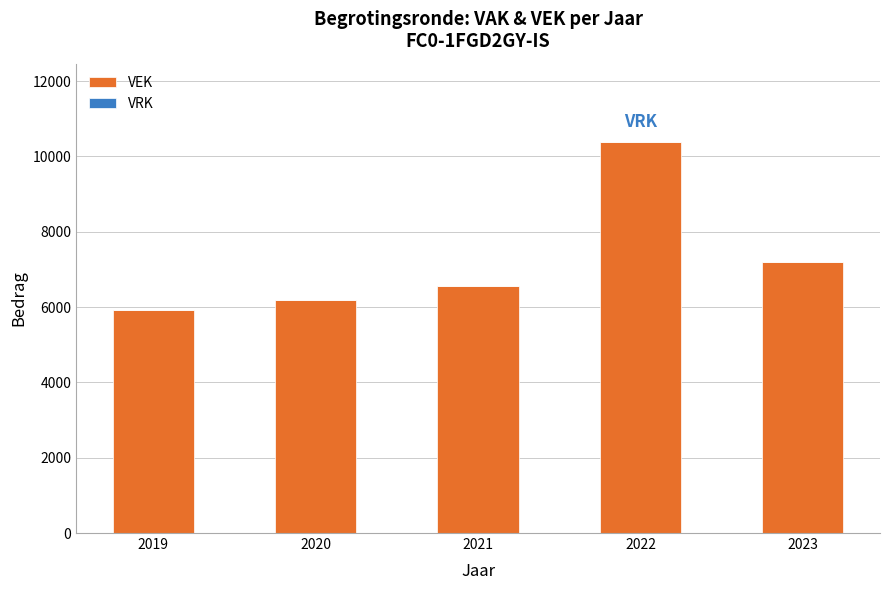

Rank the categories by value from highest to lowest.

2022, 2023, 2021, 2020, 2019